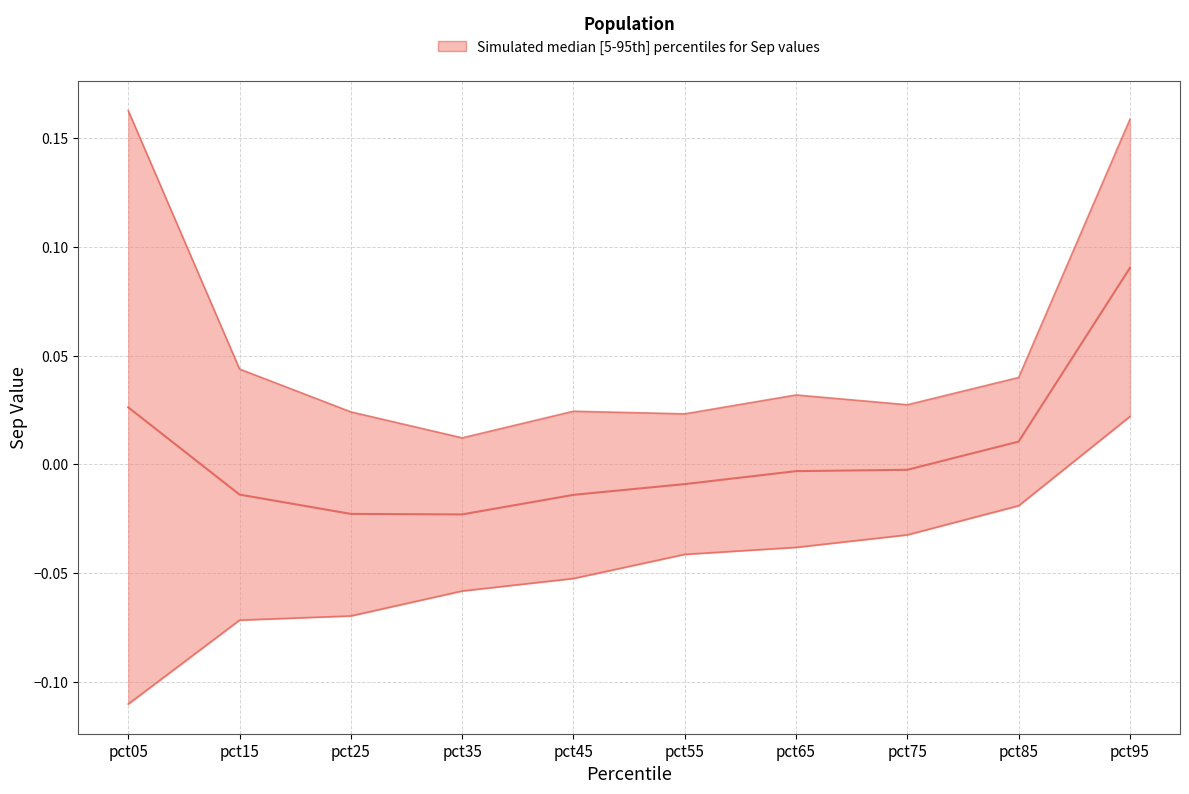

Where does the lower series first go above 0?

pct95